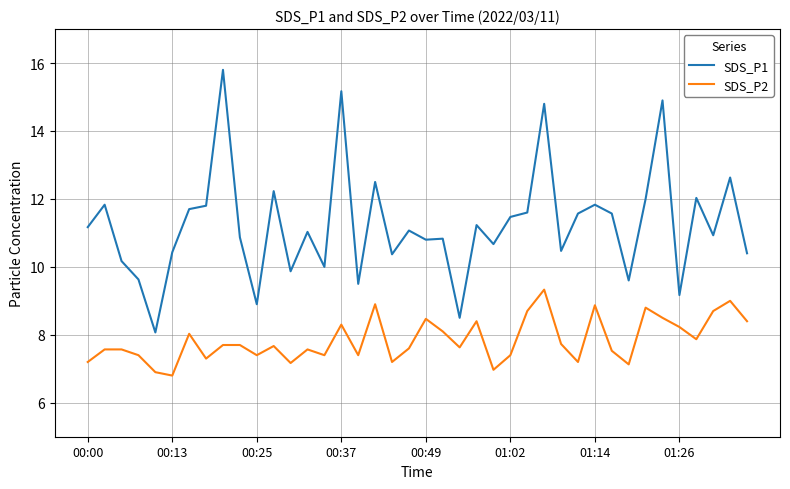

What is the difference between the second highest and minimum values in the SDS_P2 series?

2.2